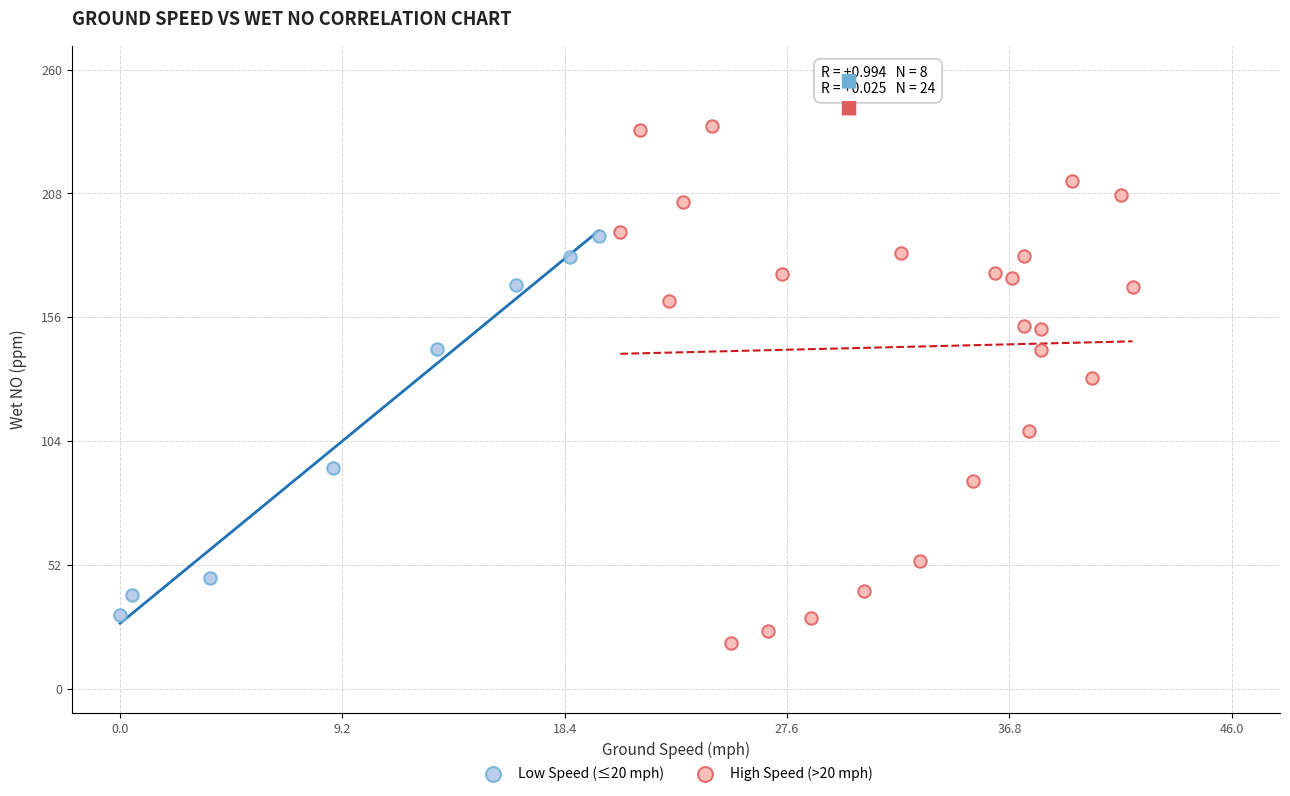

Which series reaches the minimum Y coordinate?

High Speed (>20 mph)